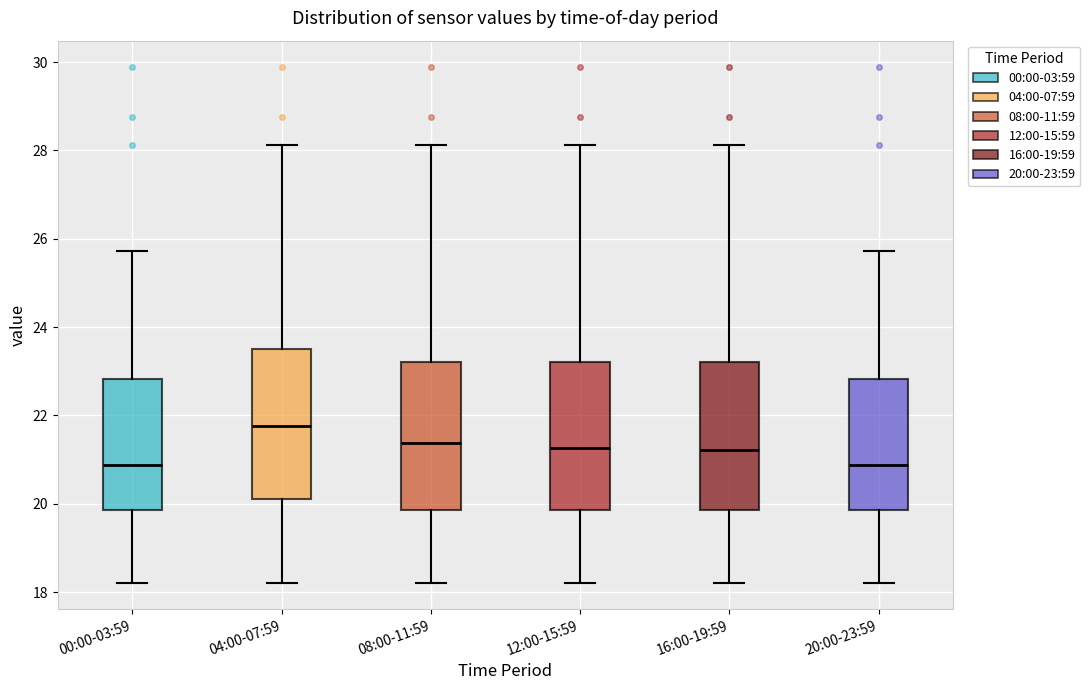

Reading left to right, transcribe this box plot: for each box, give where its median line is, the range the box spans, and where its two whiskers end, as read against the y-axis. The values are not printed on the chart, so give them approximately, as read against the axis.

00:00-03:59: median 20.8, box 19.8 to 22.8, whiskers 18.2 to 25.8
04:00-07:59: median 21.8, box 20.2 to 23.6, whiskers 18.2 to 28.2
08:00-11:59: median 21.4, box 19.8 to 23.2, whiskers 18.2 to 28.2
12:00-15:59: median 21.2, box 19.8 to 23.2, whiskers 18.2 to 28.2
16:00-19:59: median 21.2, box 19.8 to 23.2, whiskers 18.2 to 28.2
20:00-23:59: median 20.8, box 19.8 to 22.8, whiskers 18.2 to 25.8